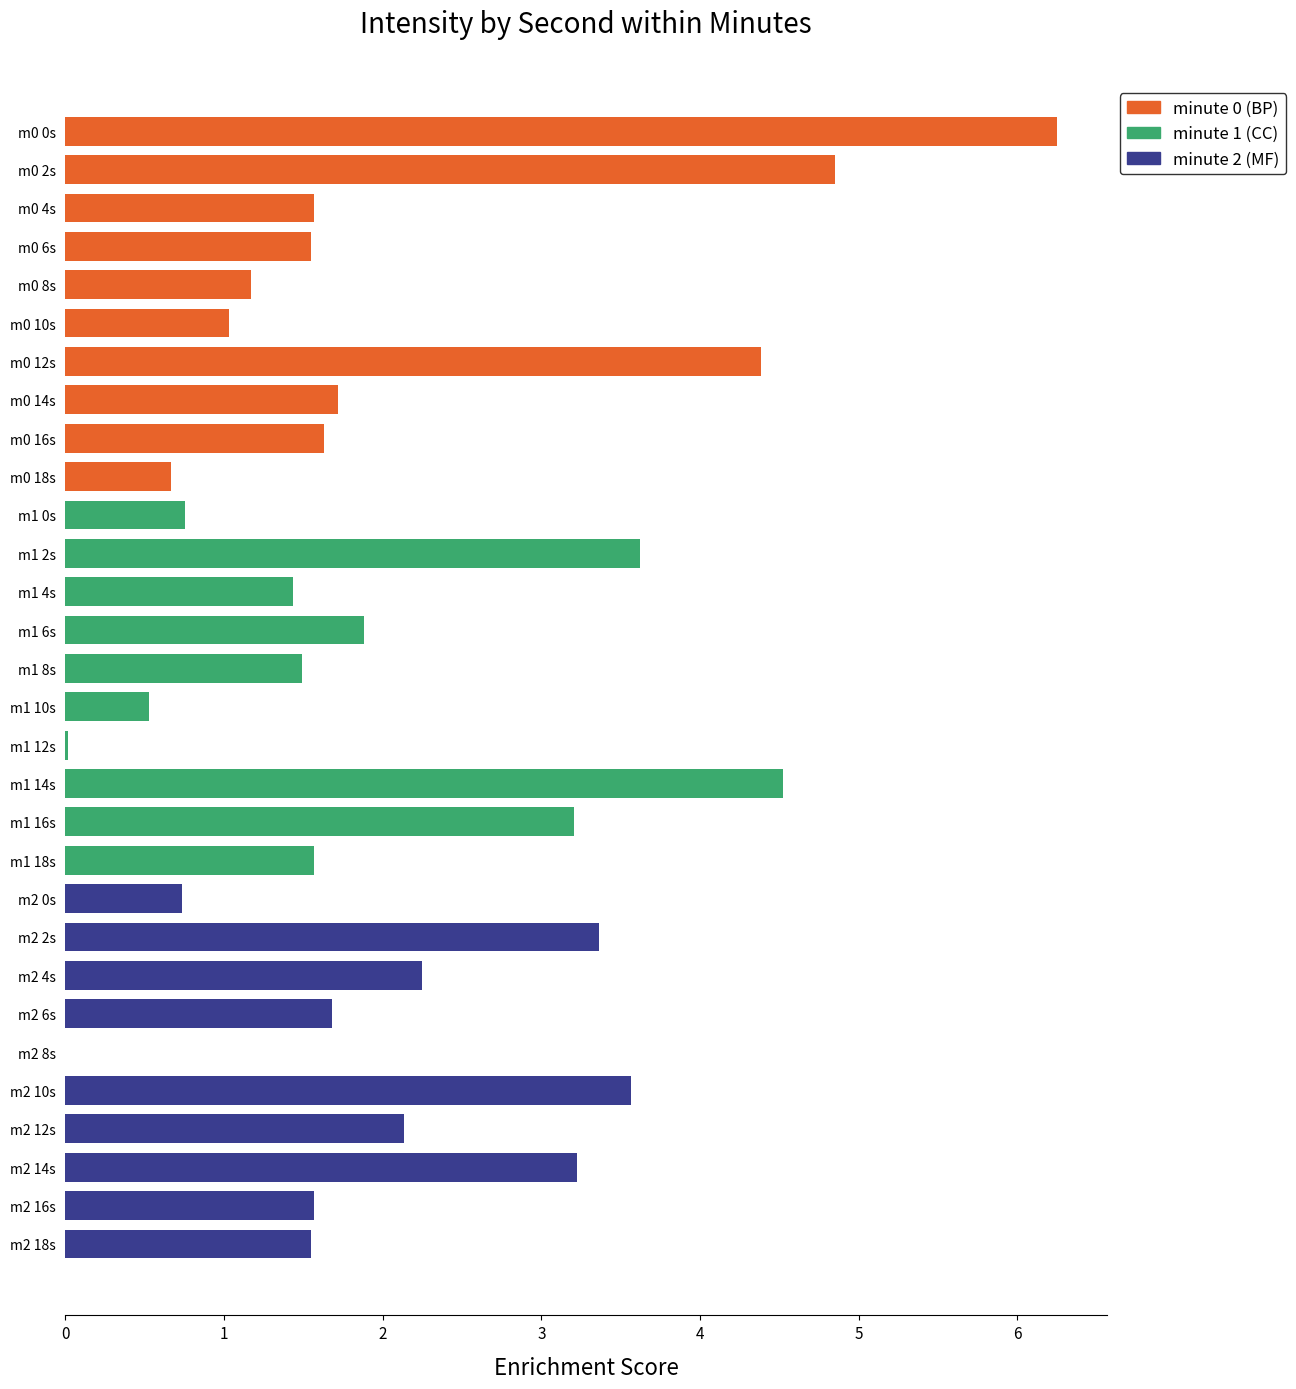

Reading left to right, transcribe all the data shown in this chart.

minute 0 (BP): 0.7	1.6	1.7	4.4	1.0	1.2	1.5	1.6	4.9	6.3
minute 1 (CC): 1.6	3.2	4.5	0.0	0.5	1.5	1.9	1.4	3.6	0.8
minute 2 (MF): 1.5	1.6	3.2	2.1	3.6	0.0	1.7	2.2	3.4	0.7